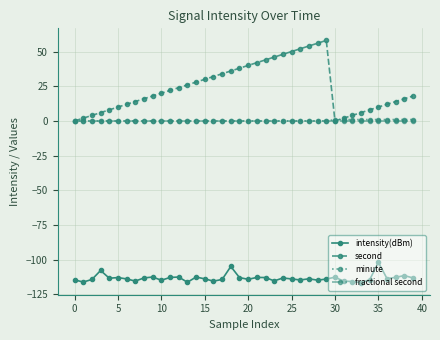

What is the maximum value for intensity(dBm)?

-101.8